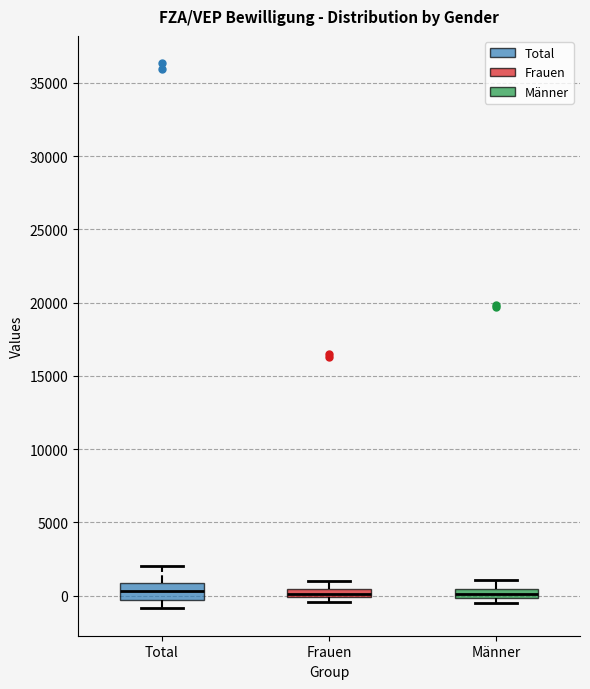

Comparing the boxes themselves (not the whiskers), which one is the tallest?

Total